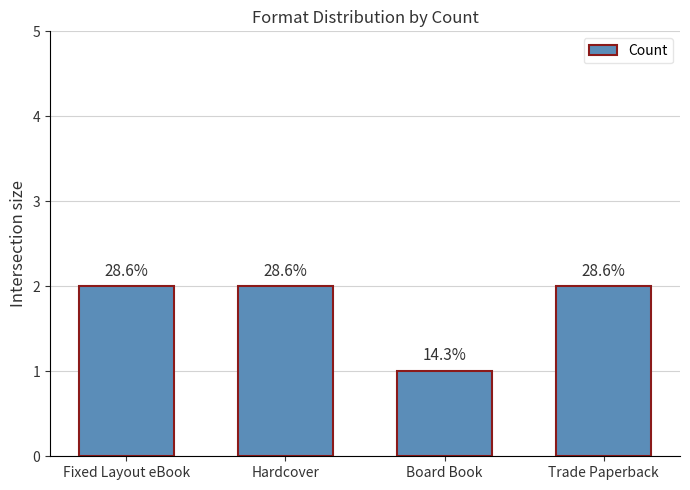

Which category has the lowest value across all series?

Board Book